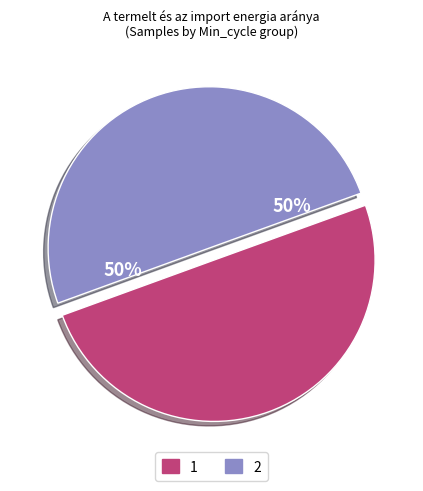

To the nearest percent, what is the average slice percentage?

50%